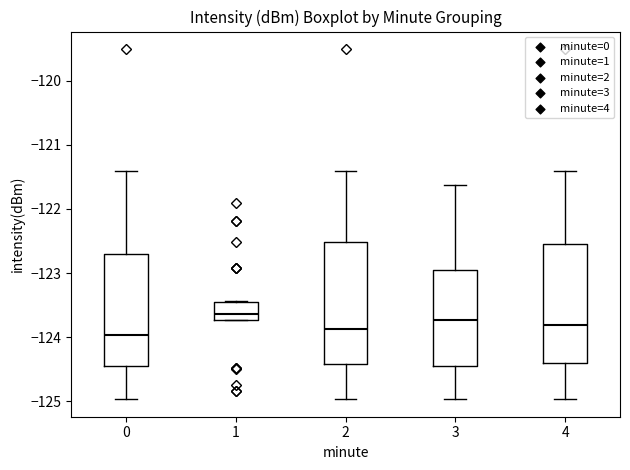

Which box's median line is the lowest?

0